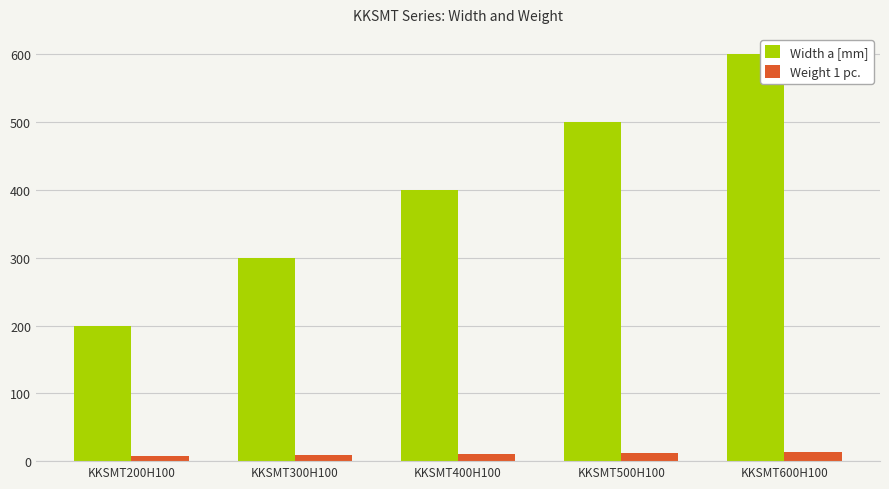

Which series changed the most between KKSMT300H100 and KKSMT600H100?

Width a [mm]